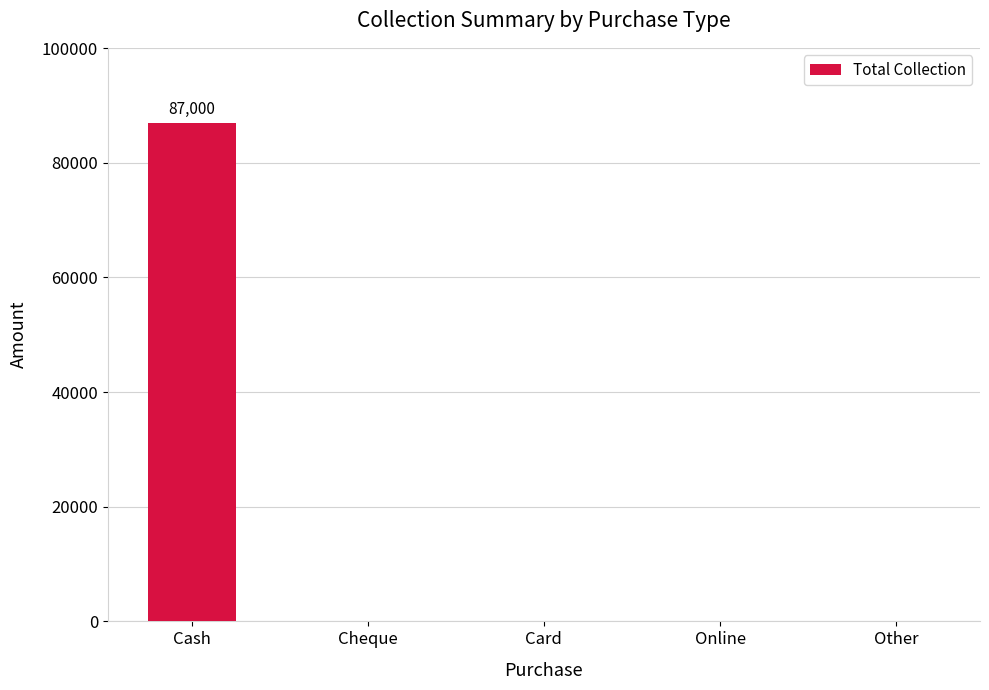

Are the bars horizontal?

No